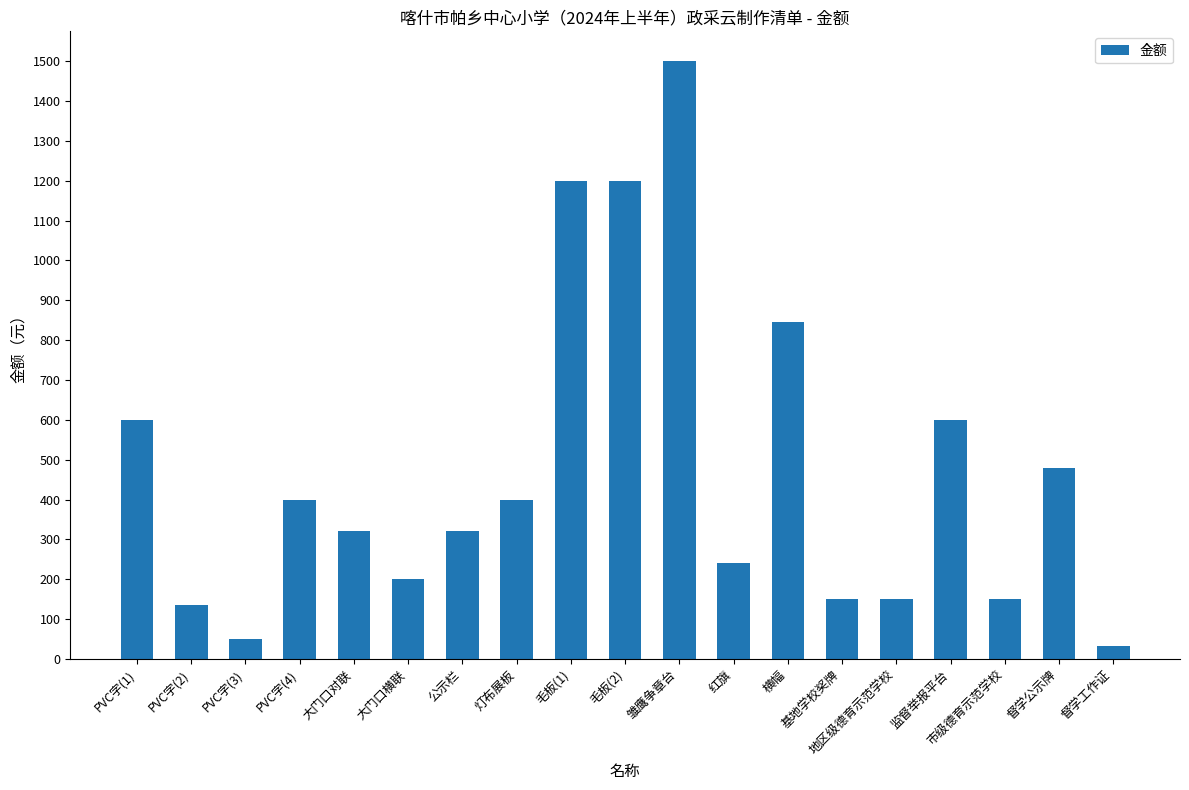

Are the bars grouped side by side (vs. stacked)?

No